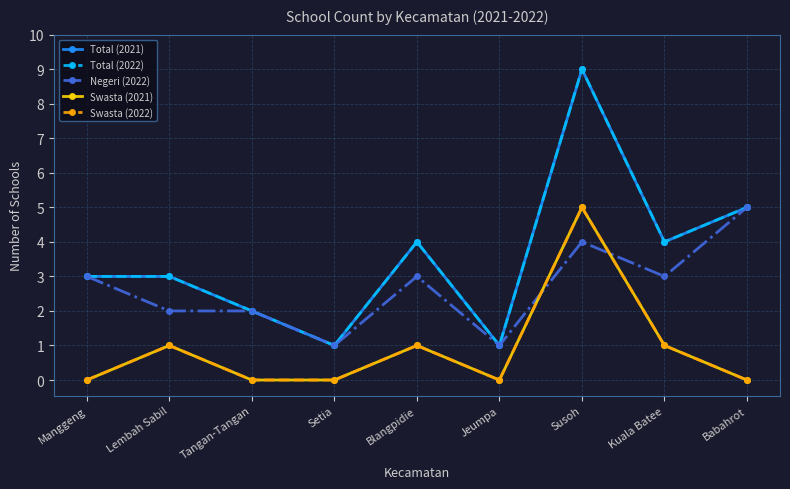

Does the chart have visible grid lines?

Yes